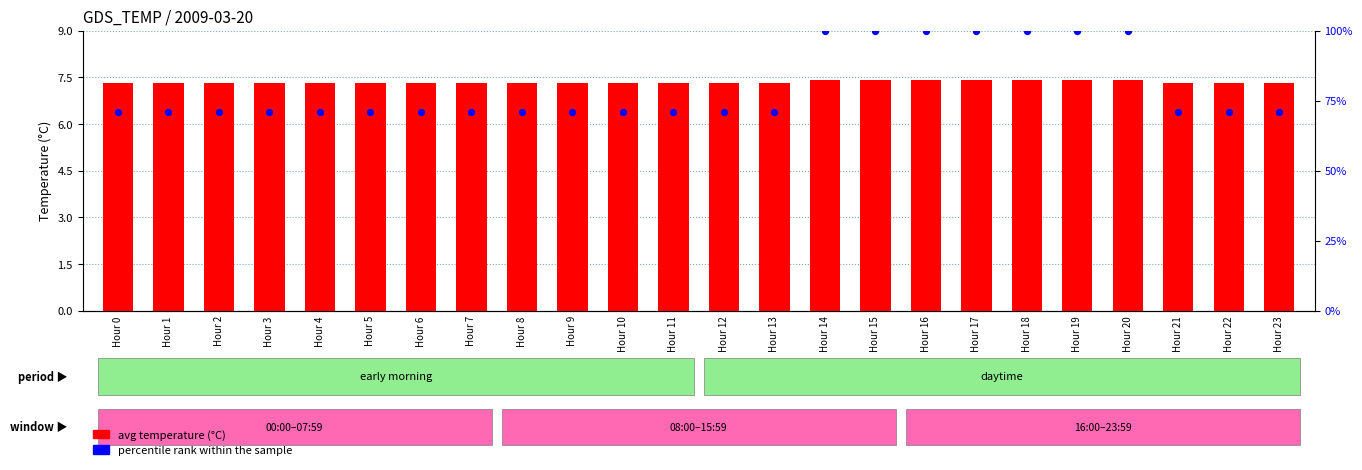

Which series reaches the maximum Y coordinate?

percentile rank within the sample